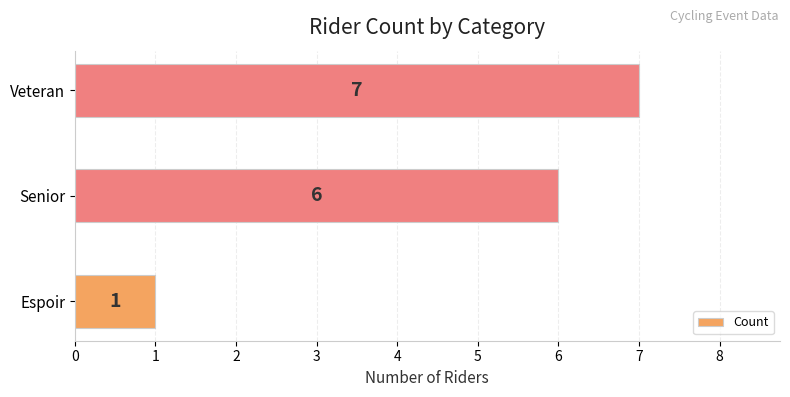

Does the chart contain any negative values?

No